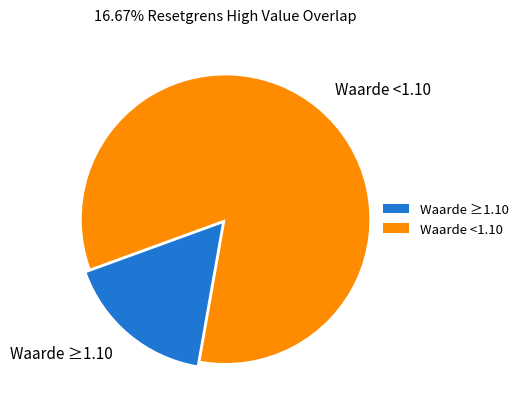

Which slice is the smallest?

Waarde ≥1.10